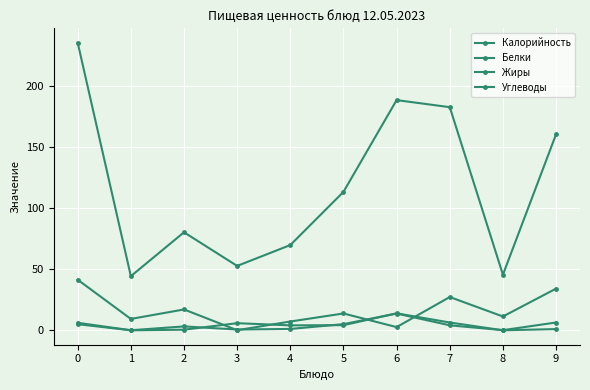

In Белки, how many points are lower than both neighbors (excluding endpoints)?

3